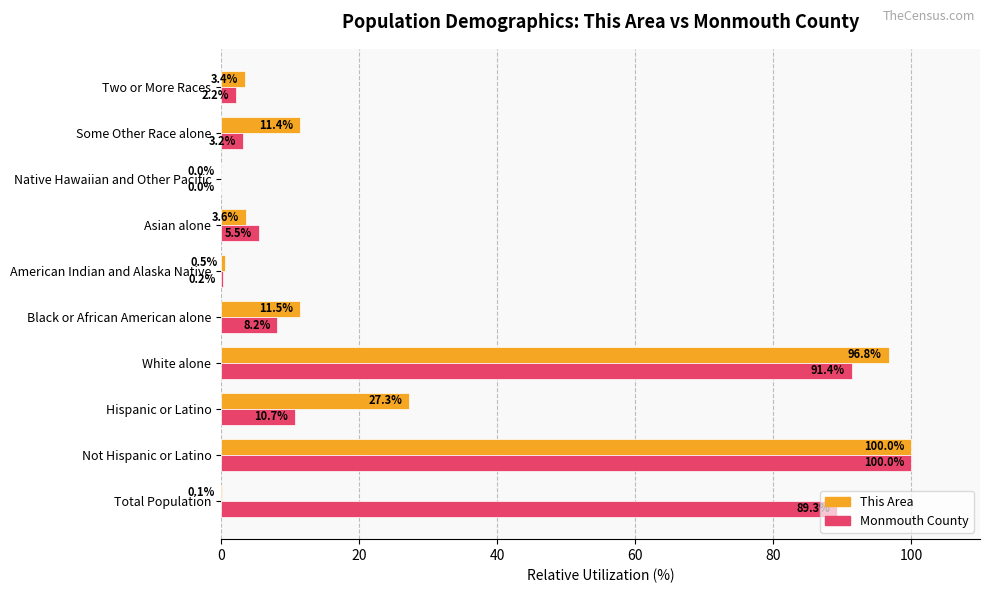

Is it true that This Area equals 100.0 at Not Hispanic or Latino?

True